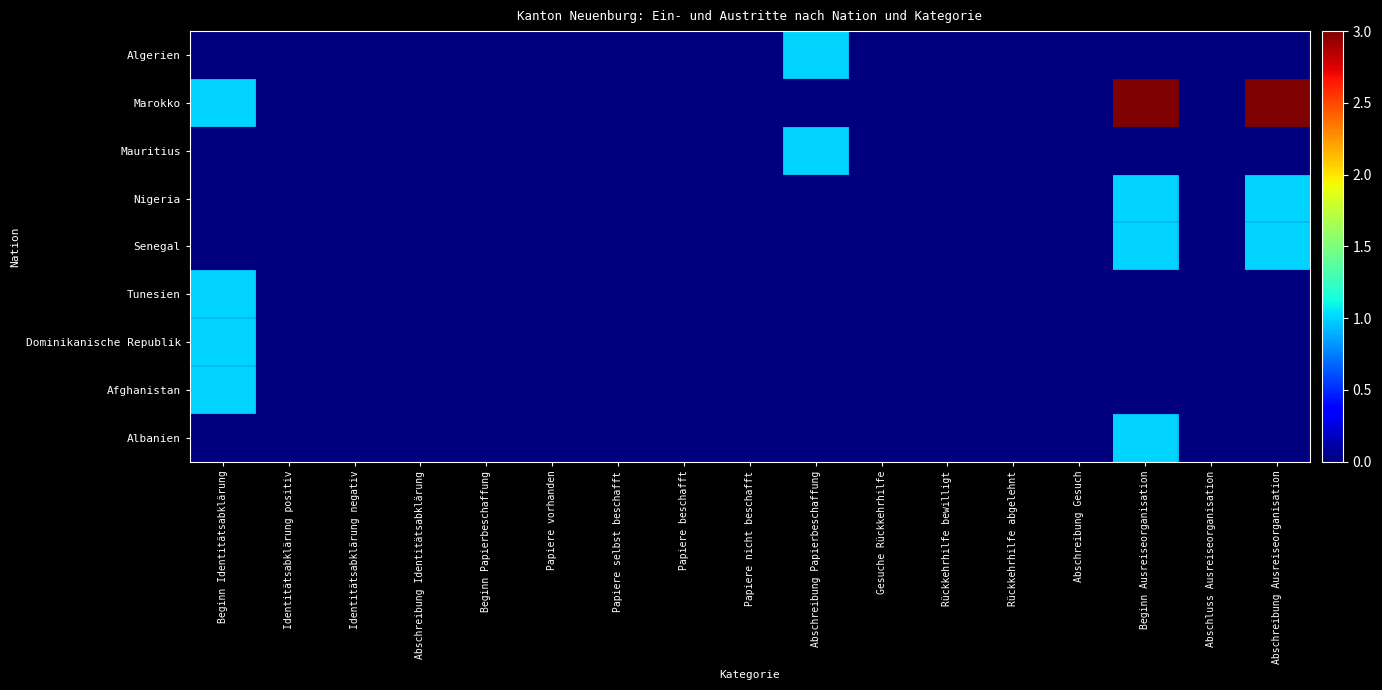

At which category does the chart reach its minimum across all series?

Beginn Identitätsabklärung